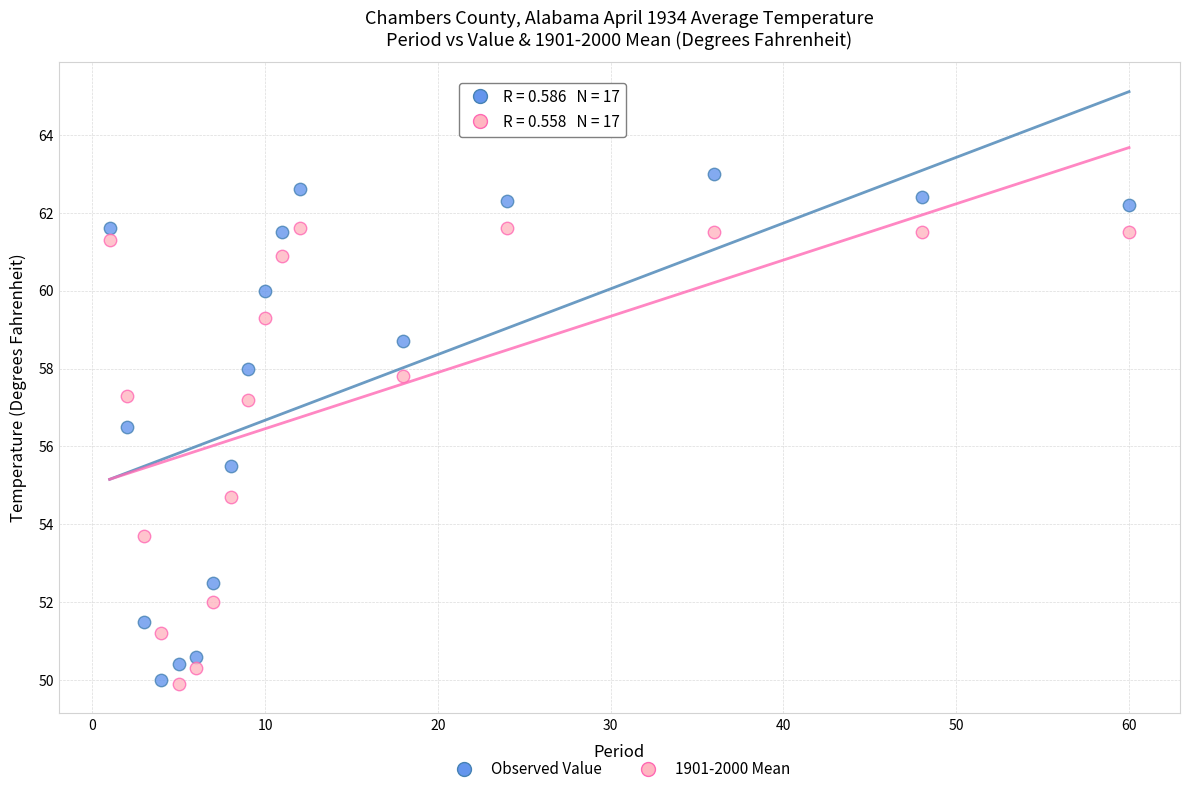

Across all data points, what is the range of Y values (max minus min)?

13.1